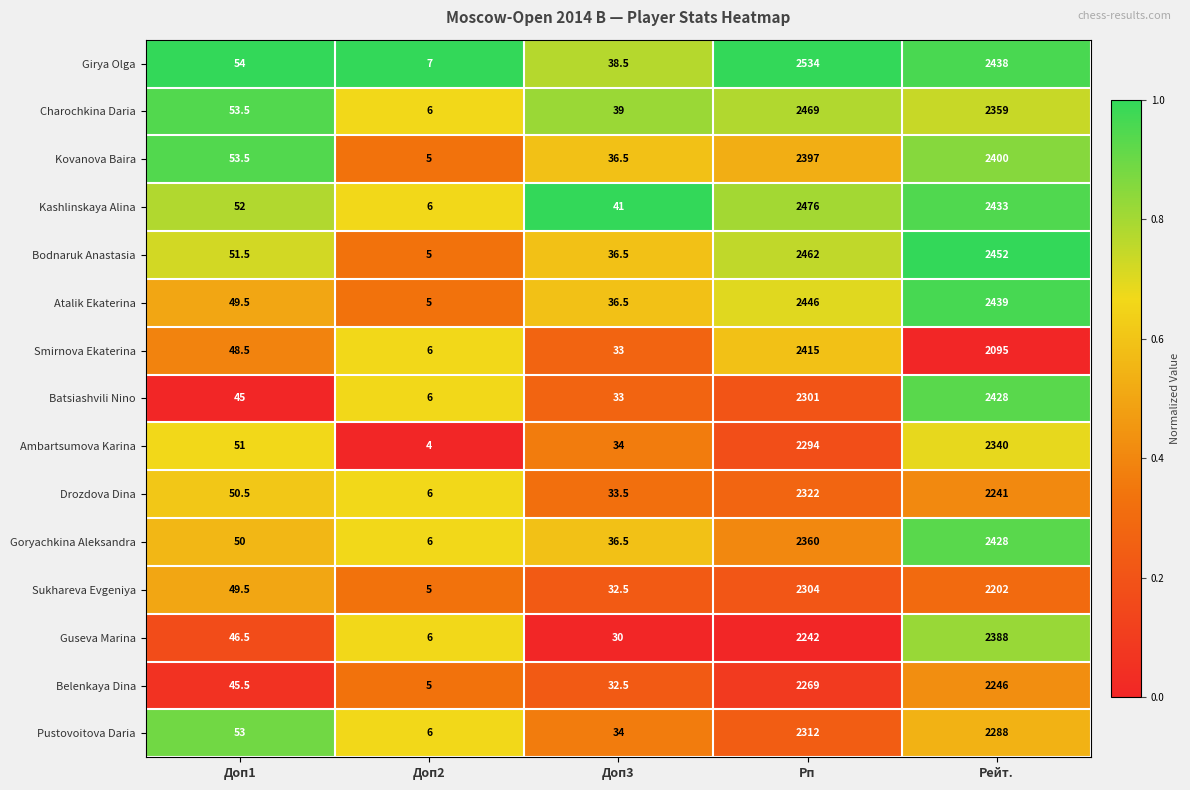

Which label corresponds to the smallest value in the chart?

Доп2